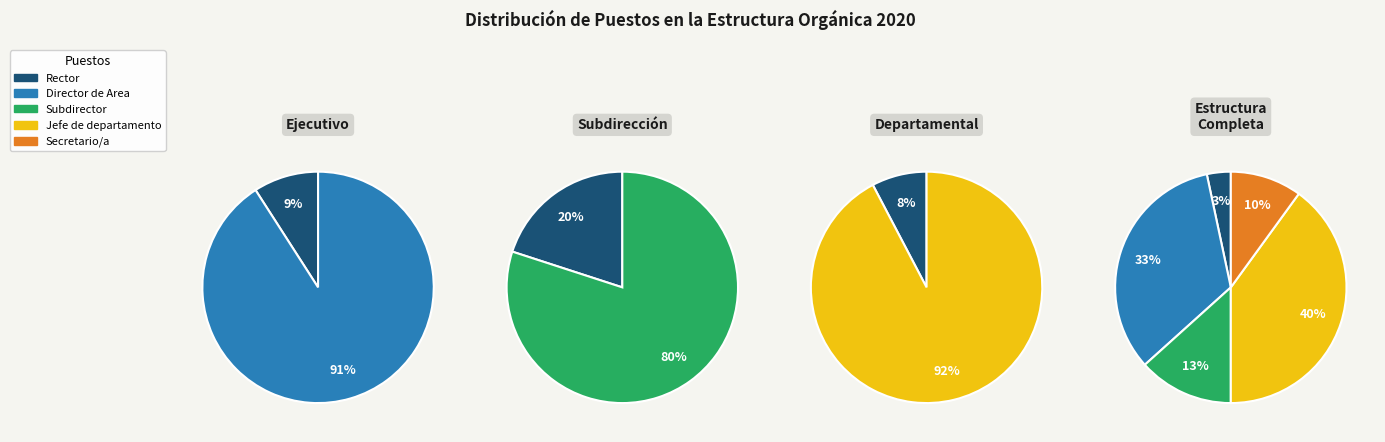

To the nearest percent, what is the difference between the Jefe de departamento and Rector slice percentages?

37%